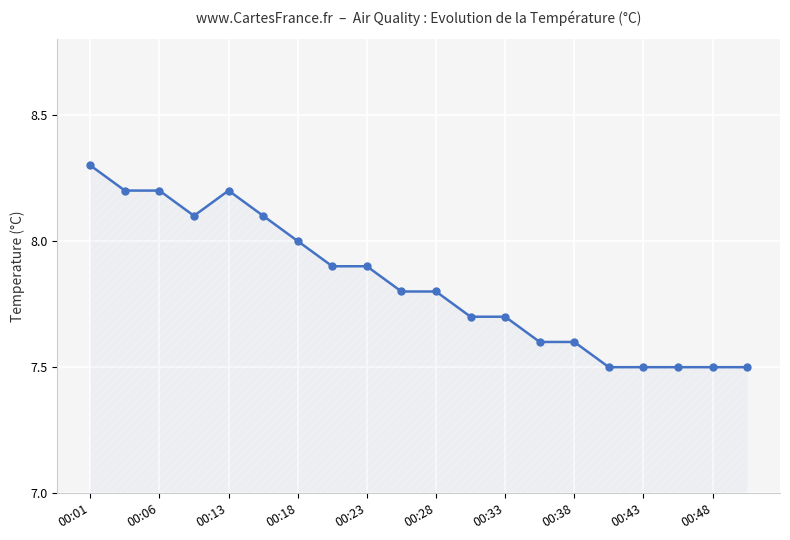

What is the value of the 16th point from the left?

7.5